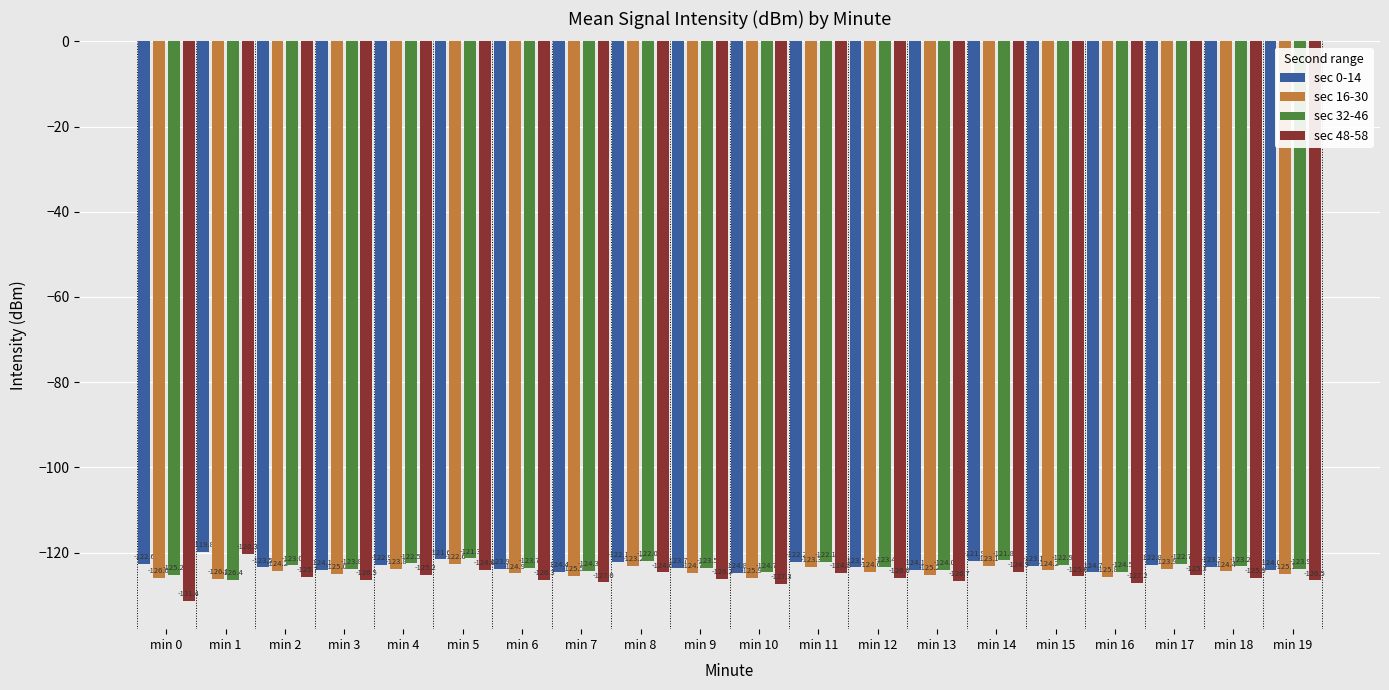

What are all the series names shown in the legend?

sec 0-14, sec 16-30, sec 32-46, sec 48-58